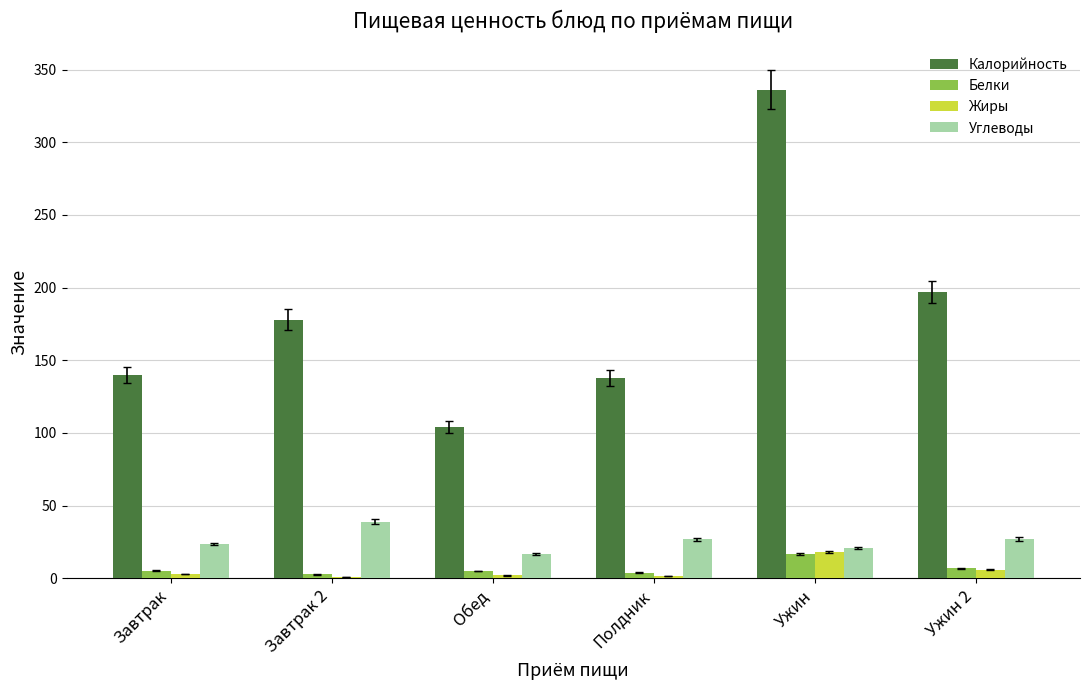

What is the maximum value shown in the chart?

336.0